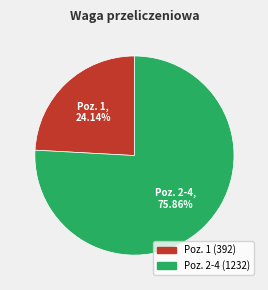

Is there any slice that represents more than half of the pie?

Yes